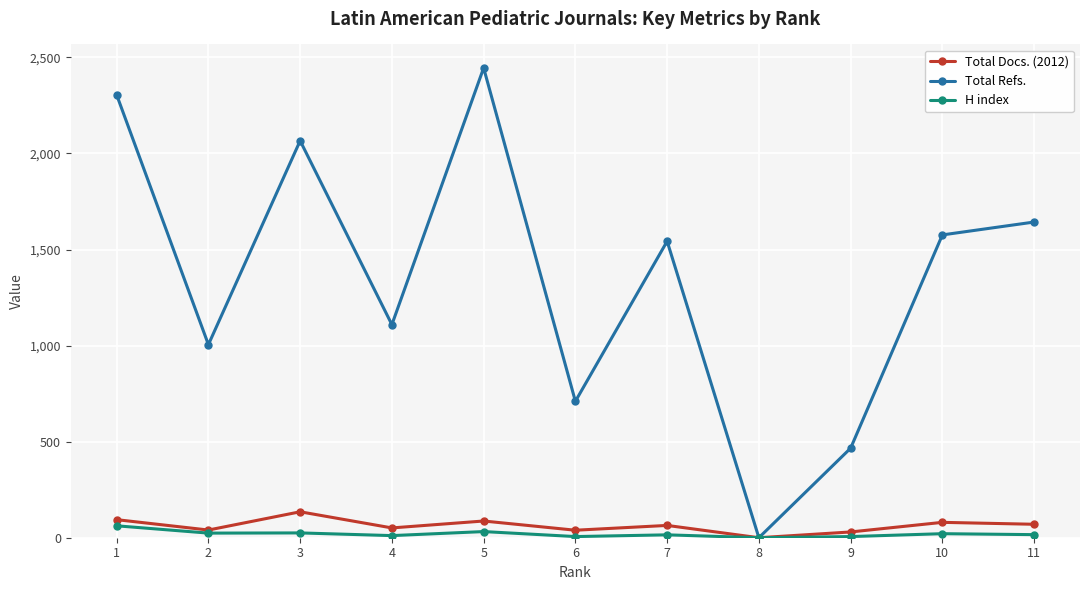

Does the chart have visible grid lines?

Yes